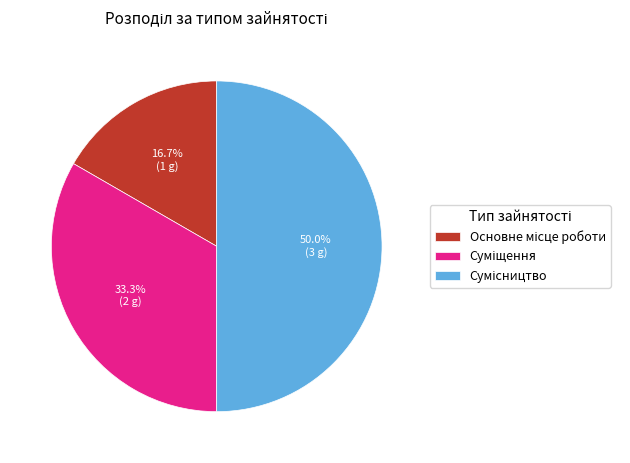

Rank the categories by value from highest to lowest.

Сумісництво, Суміщення, Основне місце роботи